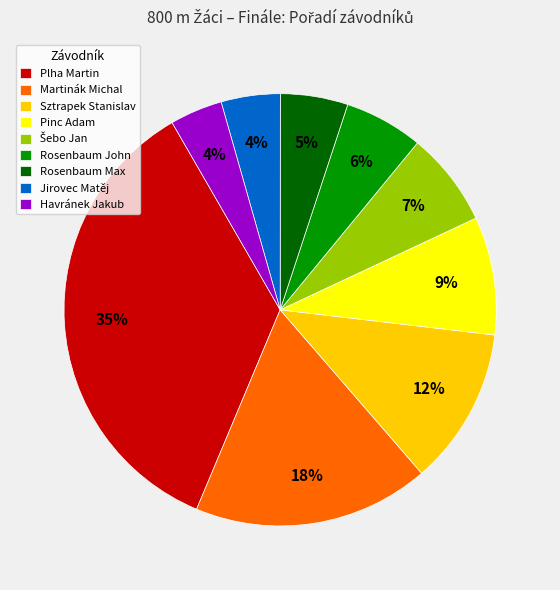

True or false: Jirovec Matěj accounts for 4% of the total.

True